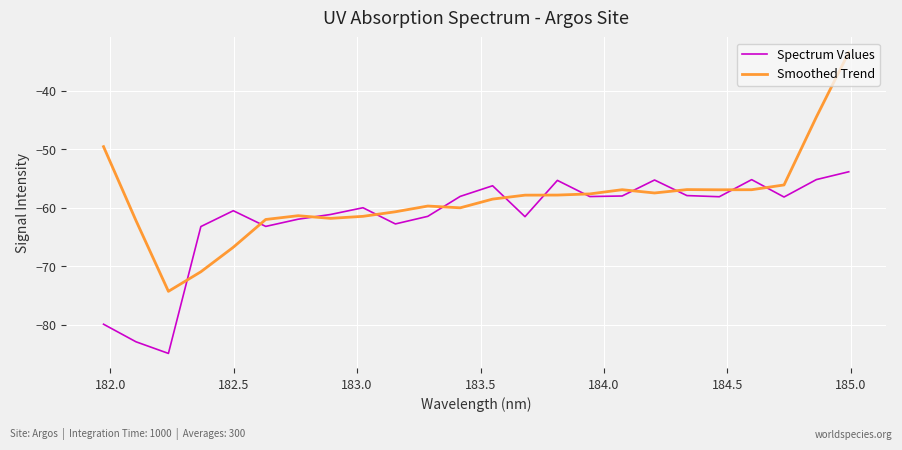

Which series has the largest total across all categories?

Smoothed Trend